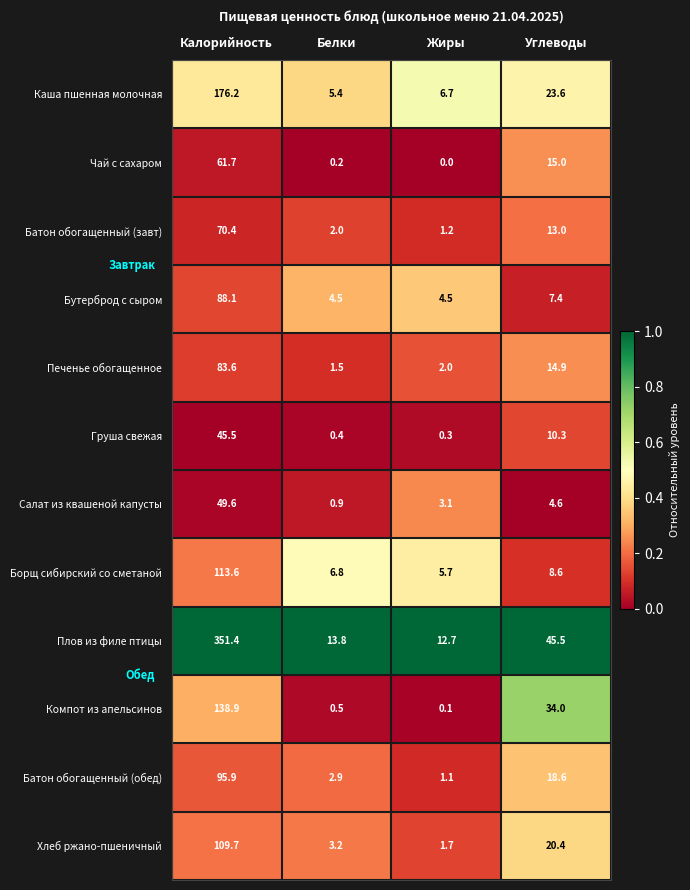

The Батон обогащенный (обед) series shows 0.7 at Жиры. True or false?

False